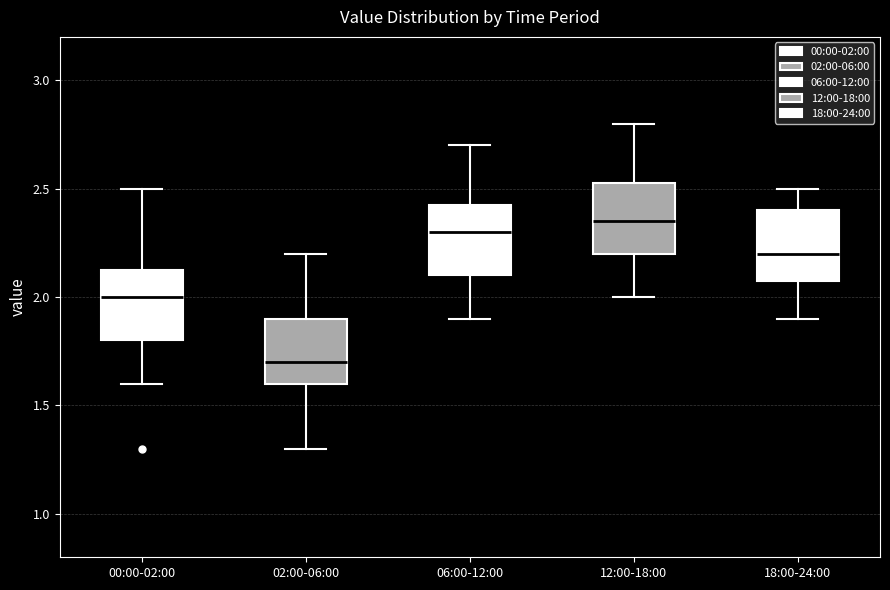

Where is the lower edge of the box for 02:00-06:00 on the y-axis? The values are not printed on the chart, so give them approximately, as read against the axis.

1.60